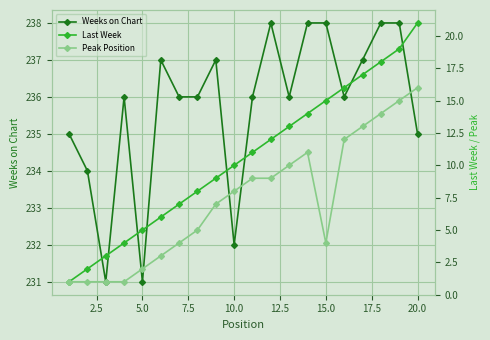

What is the maximum value for Weeks on Chart?

238